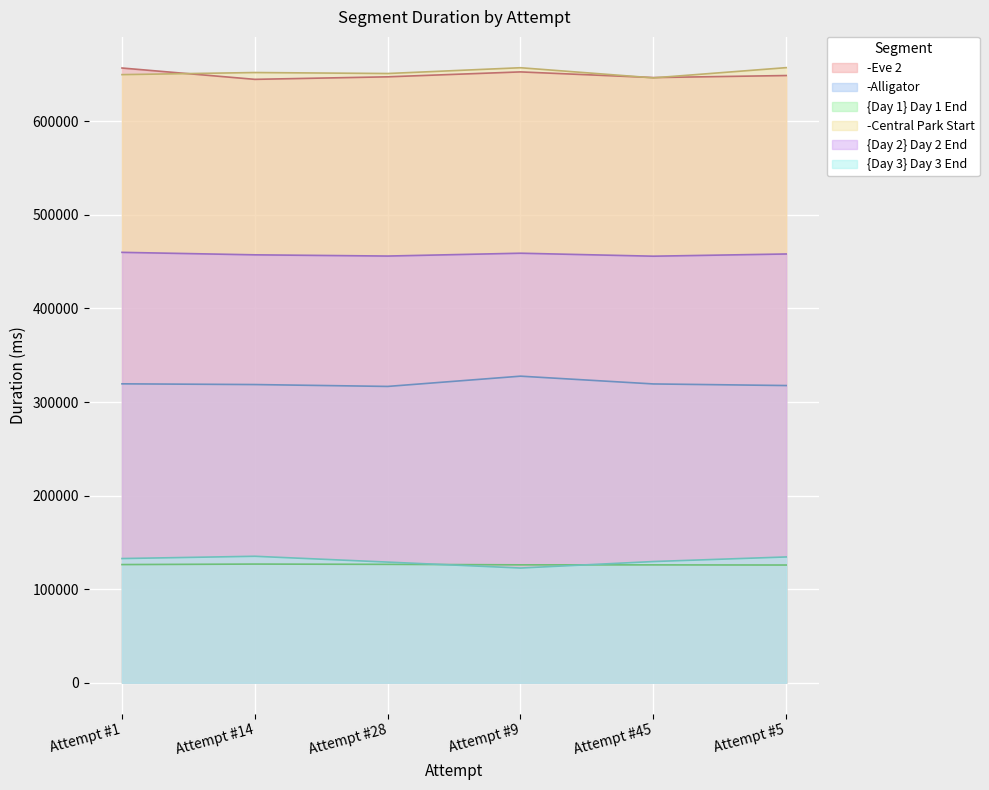

What position from the right is Attempt #45?

2